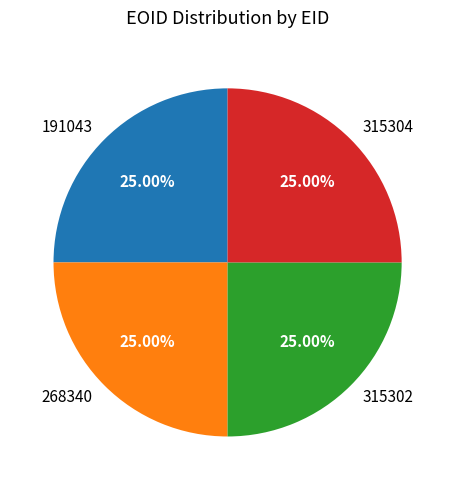

What portion of the pie excludes 315302?

75.0%